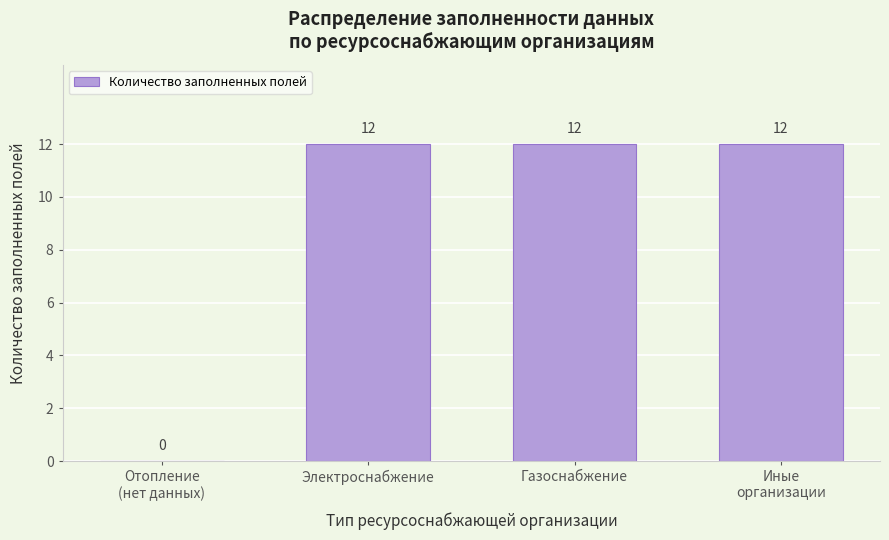

Read the value at Газоснабжение, to the nearest 10.

10